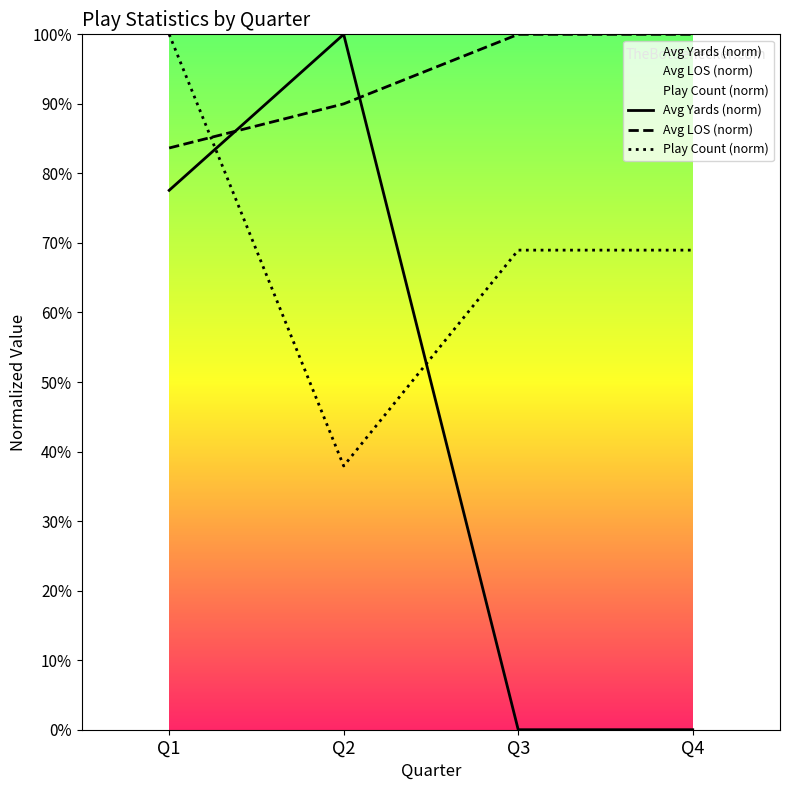

Reading left to right, list all the values displayed in this chart.

Avg Yards (norm): Q1=77.6	Q2=100.0	Q3=0.0	Q4=0.0
Avg LOS (norm): Q1=83.7	Q2=90.0	Q3=100.0	Q4=100.0
Play Count (norm): Q1=100.0	Q2=37.9	Q3=69.0	Q4=69.0